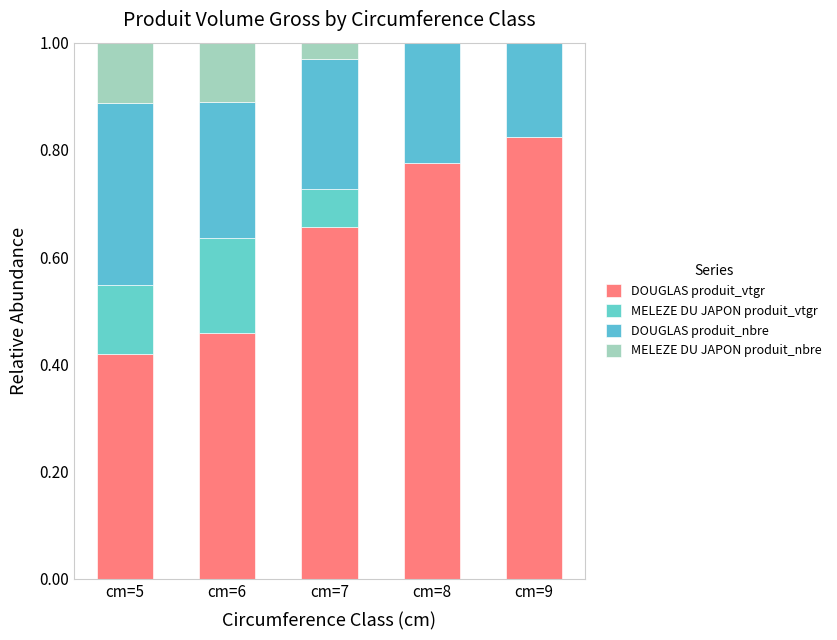

Which series has the largest total across all categories?

DOUGLAS produit_vtgr